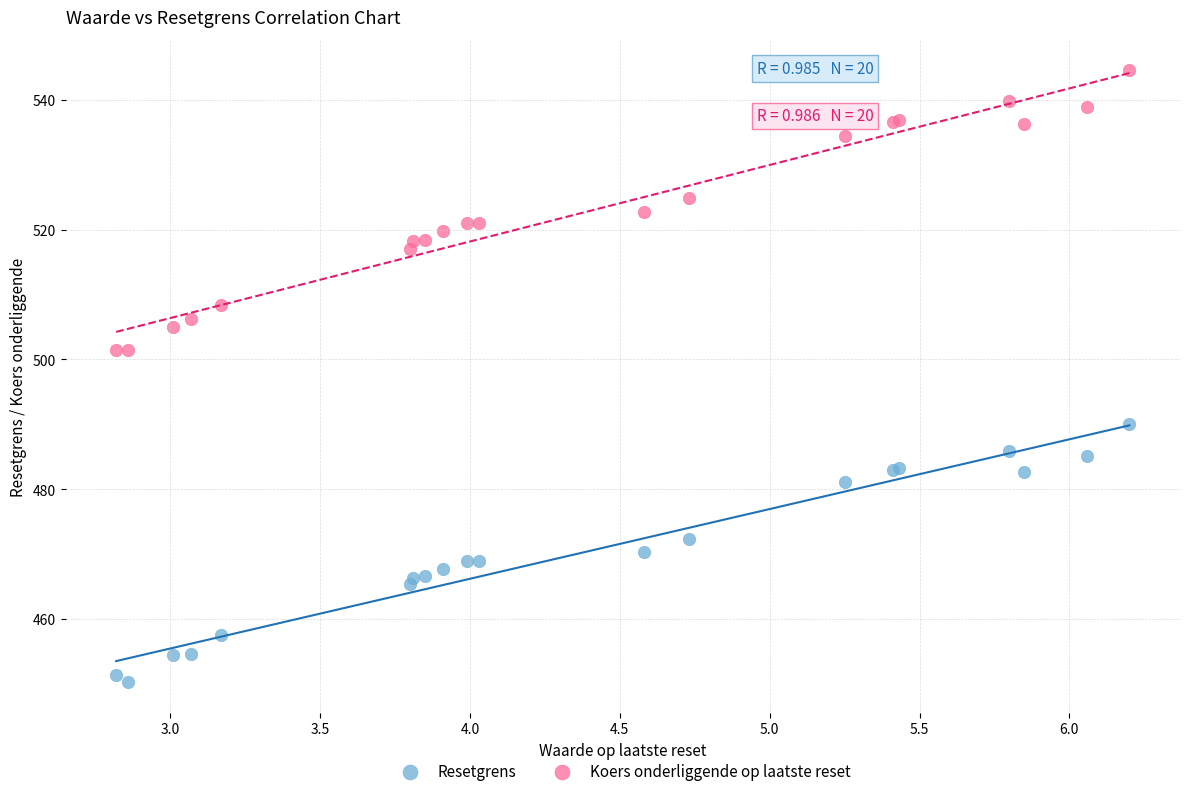

Which series has the largest Y range (max minus min)?

Koers onderliggende op laatste reset